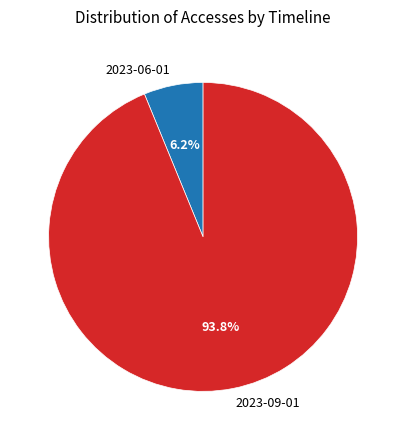

Combined, do 2023-06-01 and 2023-09-01 account for over 50%?

Yes